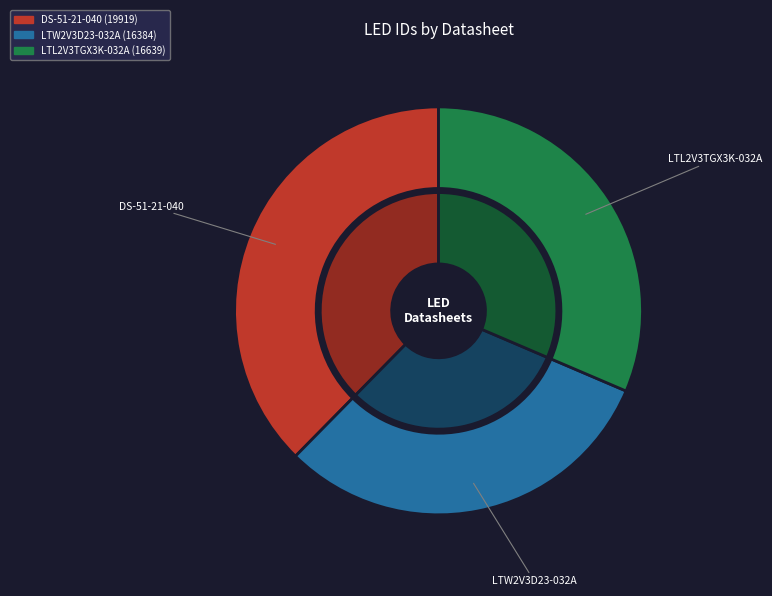

To the nearest percent, what is the difference between the largest and smallest slice percentages?

7%